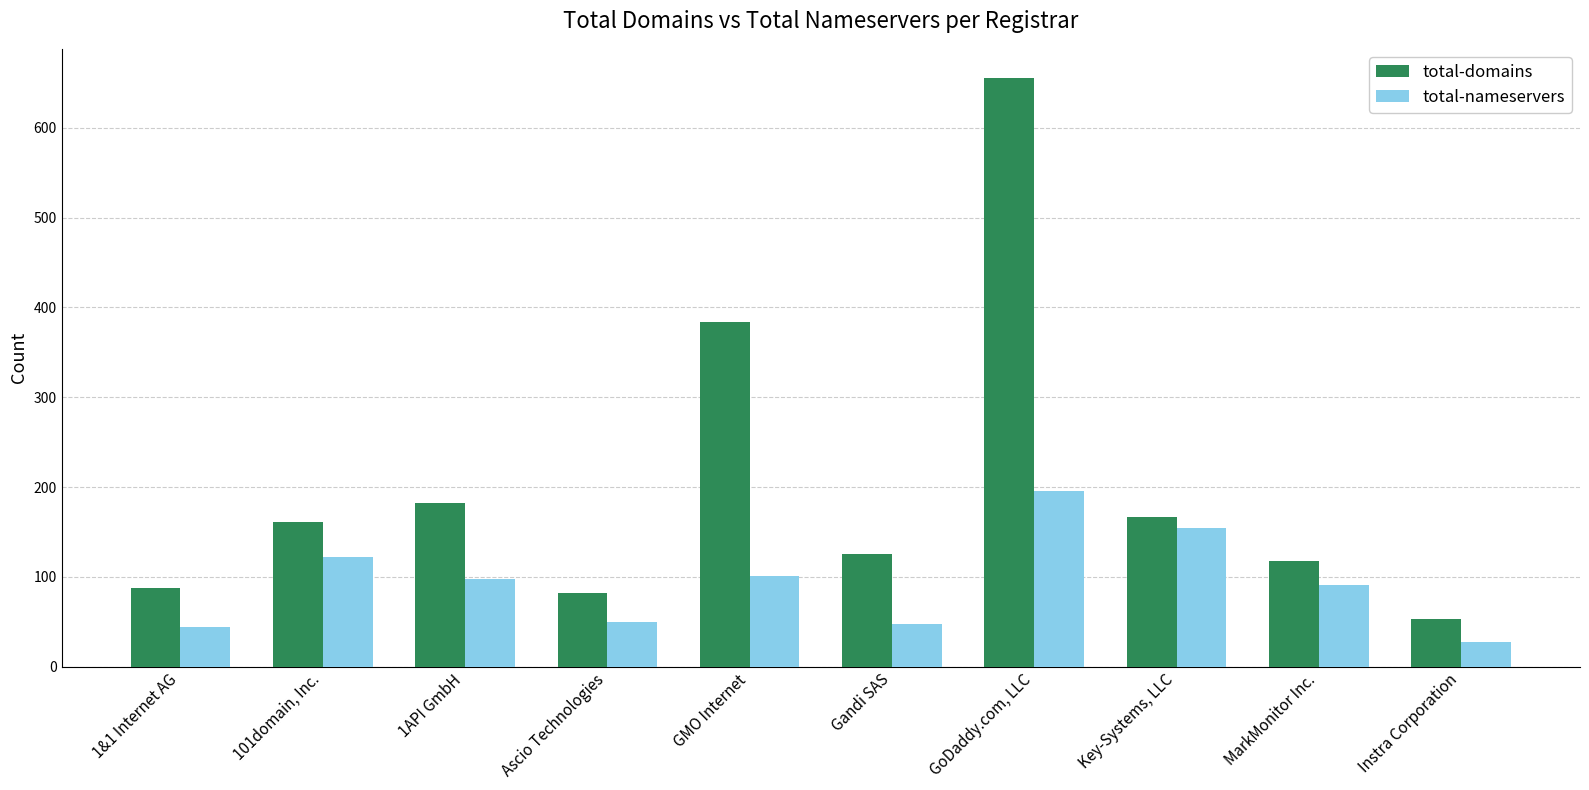

What is the difference between the highest and lowest values at GMO Internet?

283